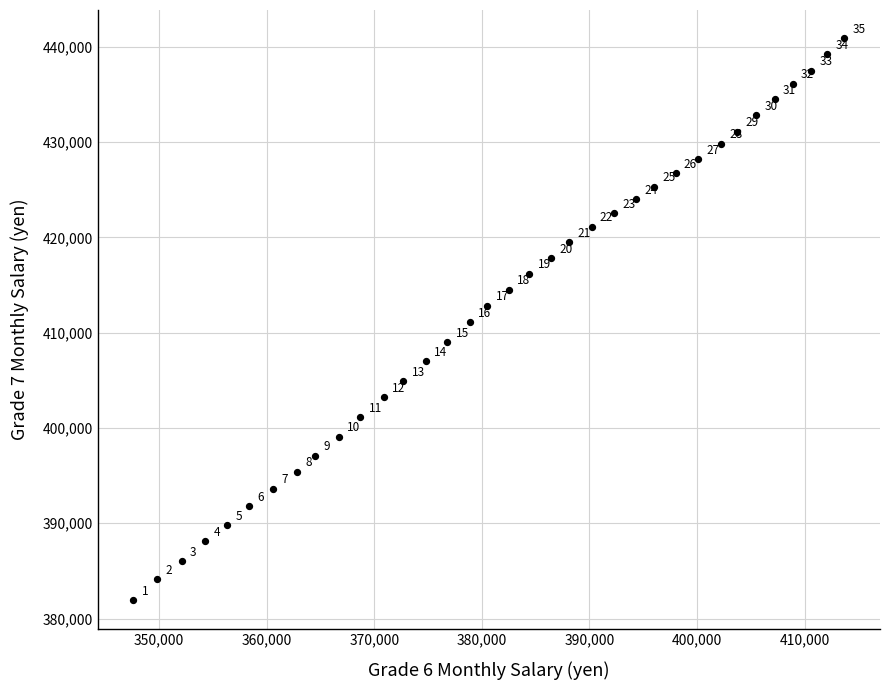

What is the range of X values (max minus min)?

66100